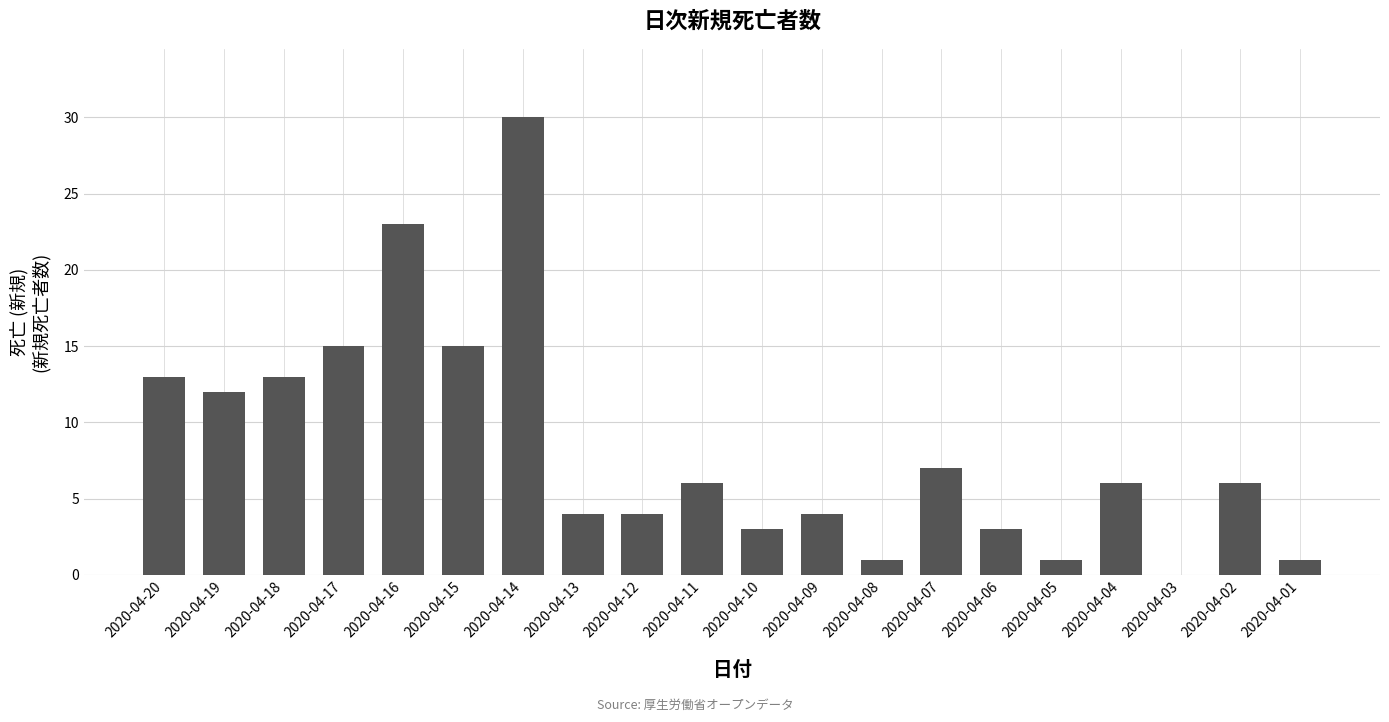

How many categories are shown in the chart?

20